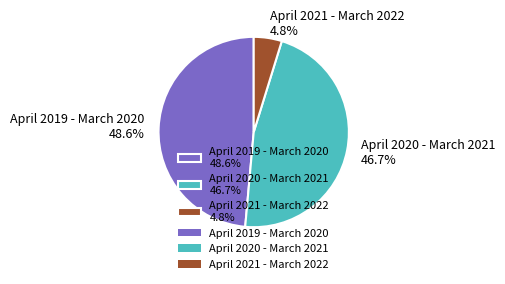

Which slice is the largest?

April 2019 - March 2020